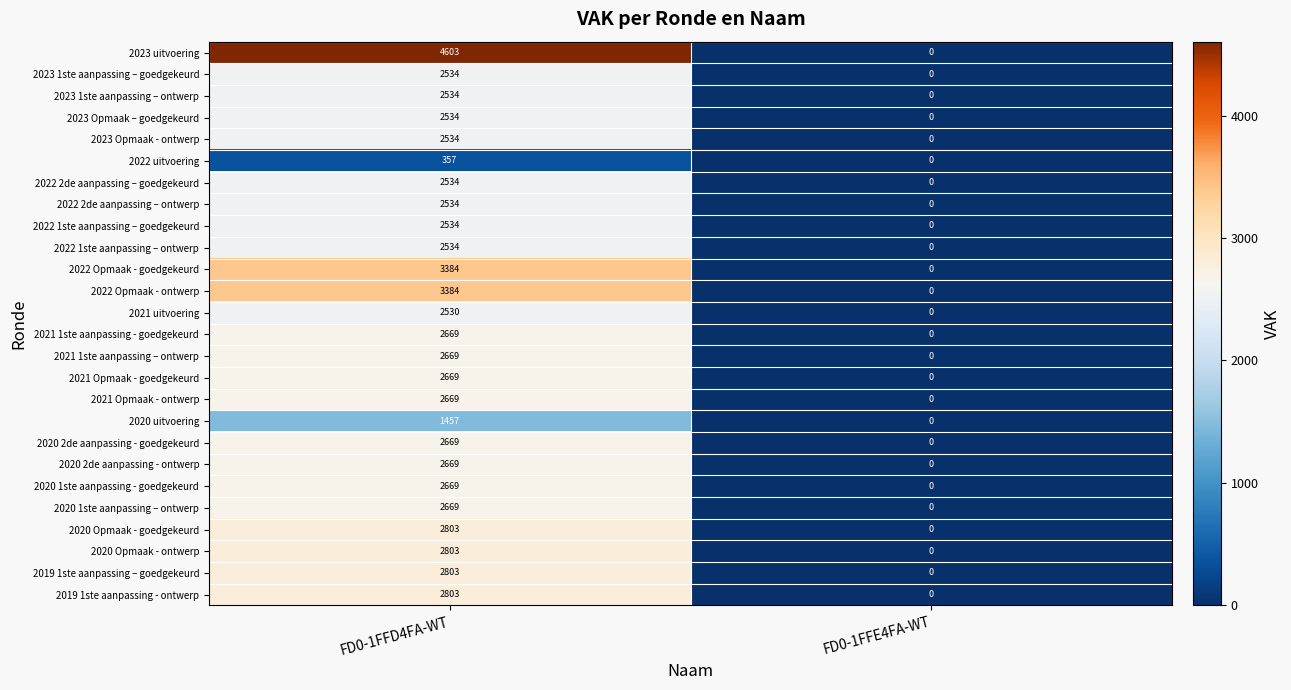

Which series has the widest spread of values?

2023 uitvoering